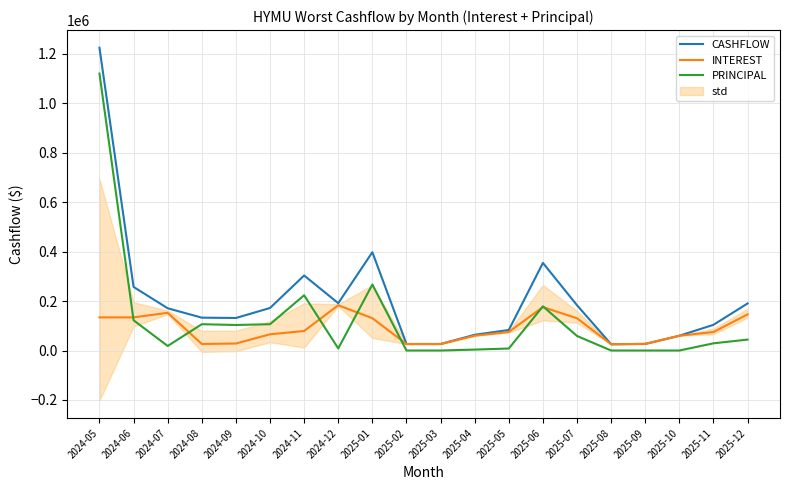

Reading left to right, extract all data points from this chart.

CASHFLOW: 1224446.5	257129.1	170829.9	132831.8	131531.2	171961.9	303414.2	191375.3	397555.2	26282.8	26283.8	63572.4	83100.7	354226.9	182982.6	25330.4	26810.4	59774.5	103925.4	190379.4
INTEREST: 133965.3	133965.3	152488.0	26448.9	28339.7	65578.9	79010.0	183043.3	130697.5	26282.8	26283.8	59849.0	75013.9	175593.8	130289.5	25330.4	26810.4	59774.5	74808.8	146218.7
PRINCIPAL: 1119909.5	122309.5	18341.9	106383.0	103191.5	106383.0	223404.3	8332.1	266857.8	0.0	0.0	3723.4	8086.8	178633.1	58714.3	0.0	0.0	0.0	29116.8	44160.7